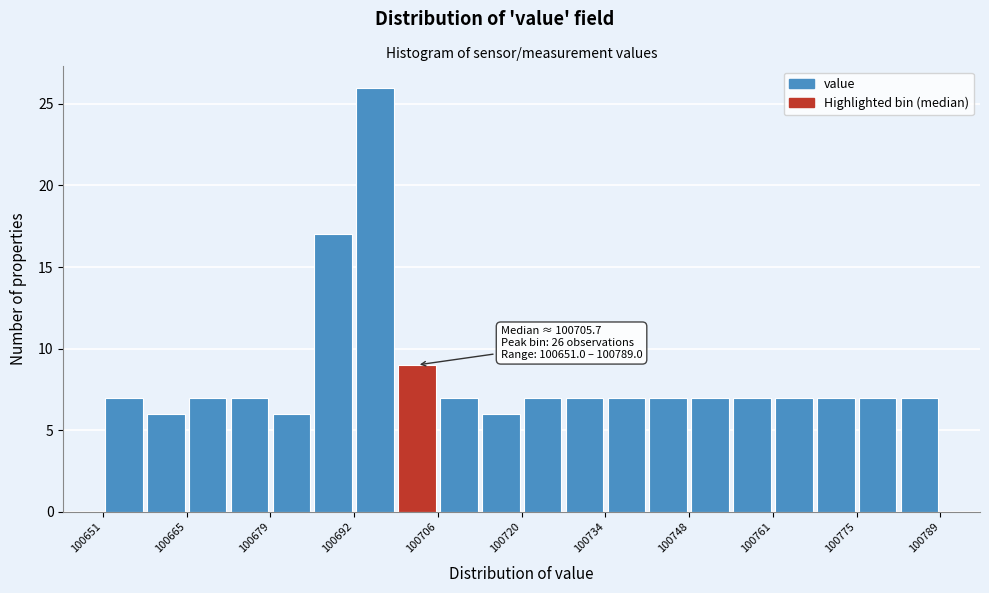

Around what value on the x-axis is the tallest bar? Give the approximate position of its centre, as read against the axis.

100696